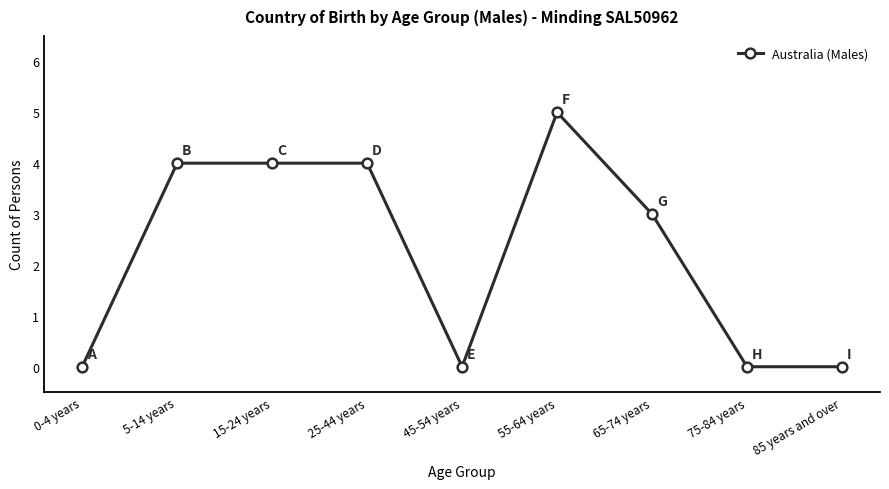

What is the label of the 4th point from the left?

25-44 years